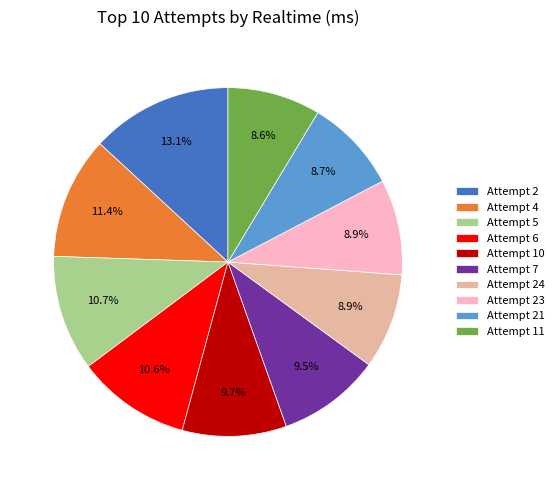

What is the largest slice in the pie chart?

Attempt 2